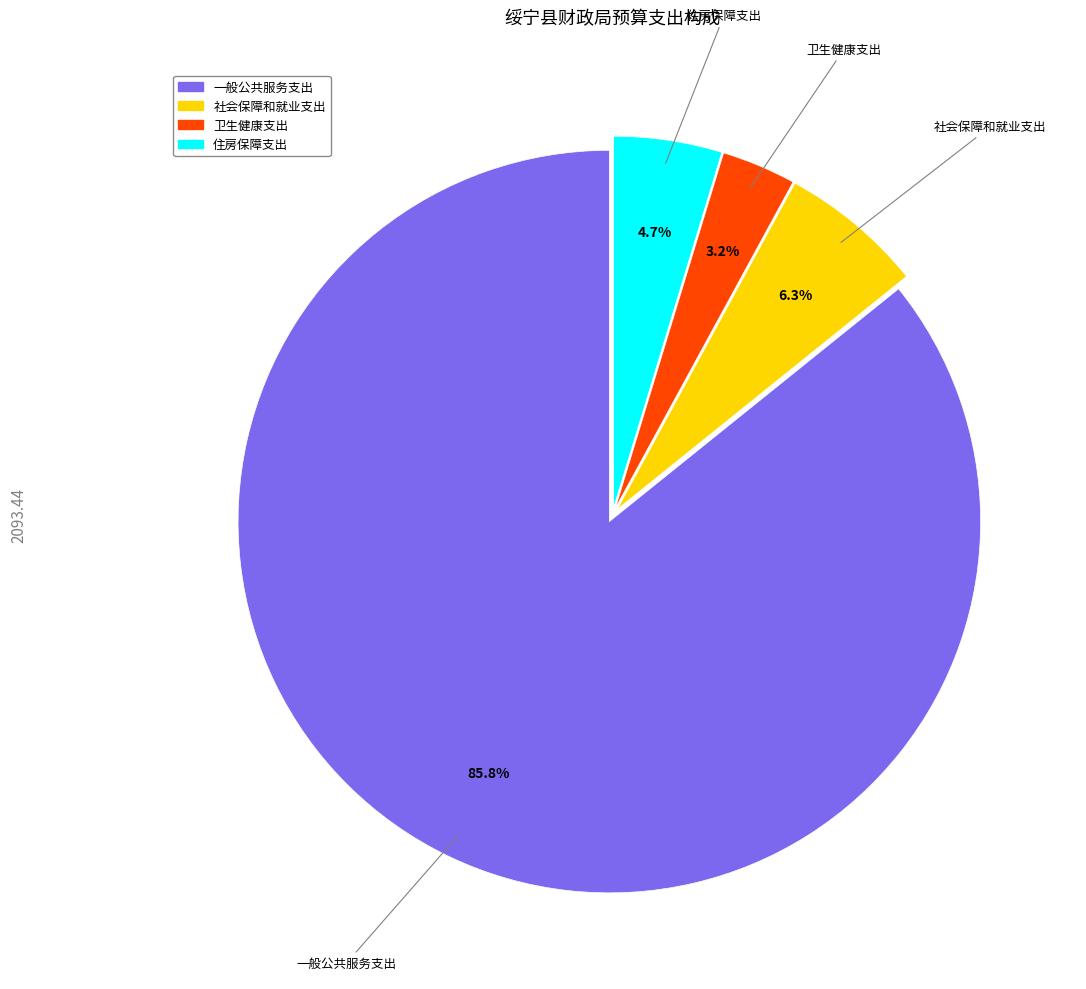

Combined, do 住房保障支出 and 卫生健康支出 account for over 50%?

No